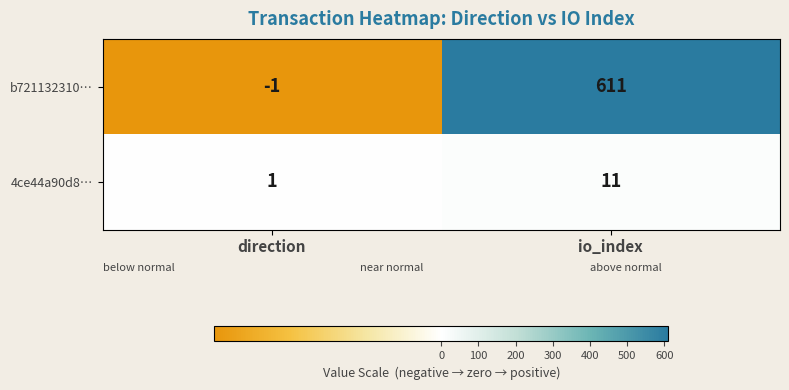

Where is b721132310… nearest to the value 305?

direction